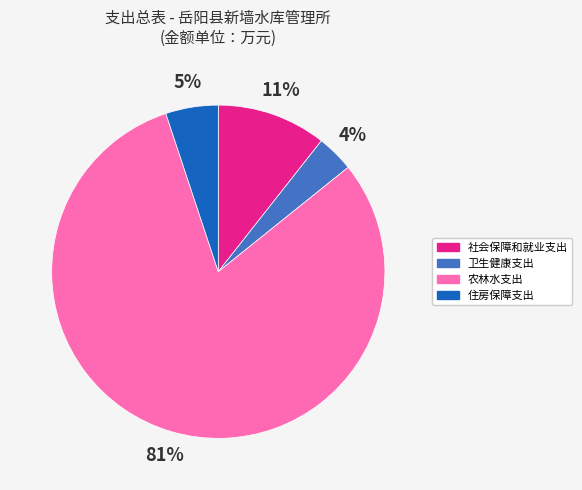

How many slices are in this pie chart?

4